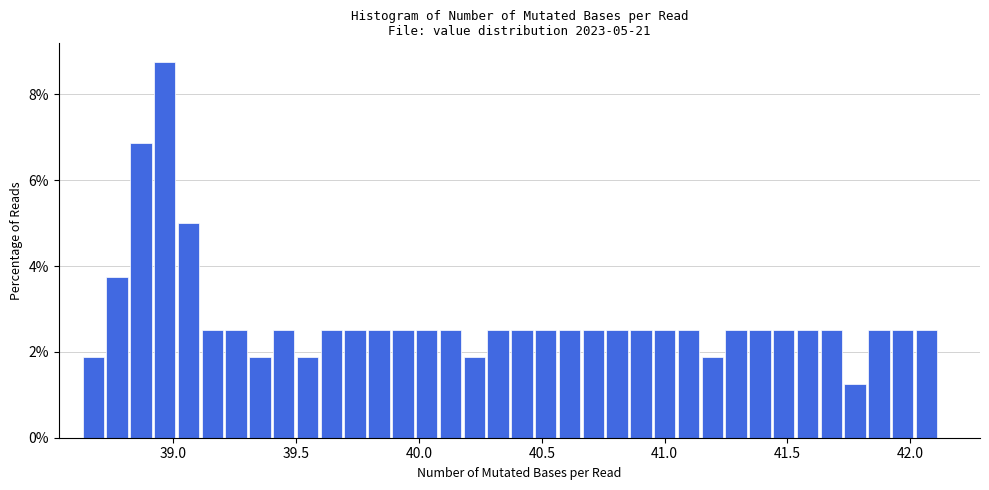

Around what value on the x-axis is the tallest bar? Give the approximate position of its centre, as read against the axis.

38.95